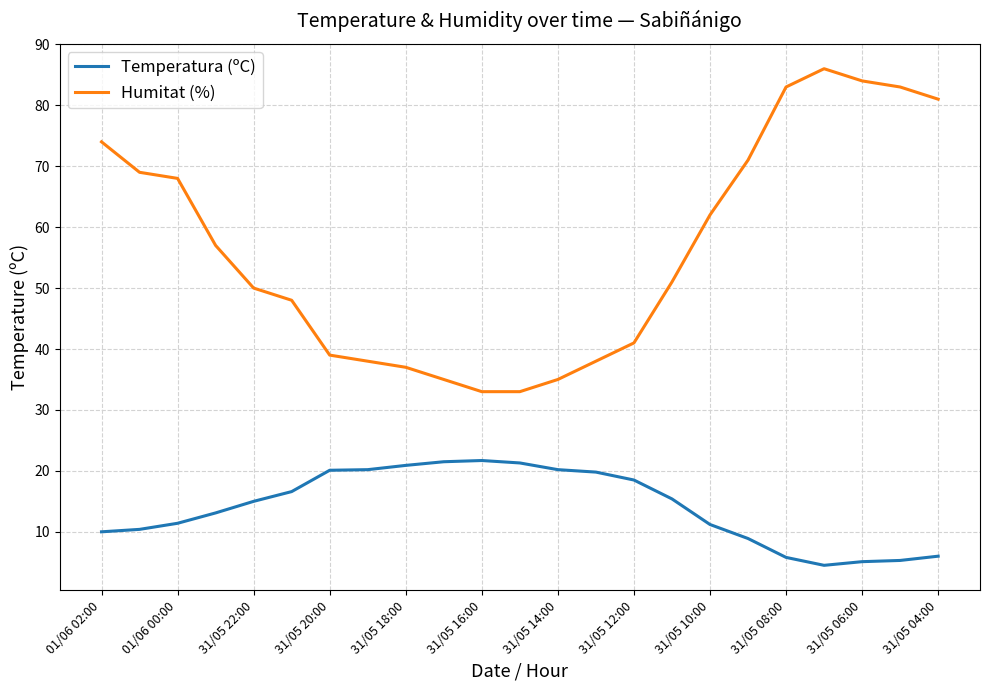

True or false: Humitat (%) and Temperatura (ºC) cross at least once.

False